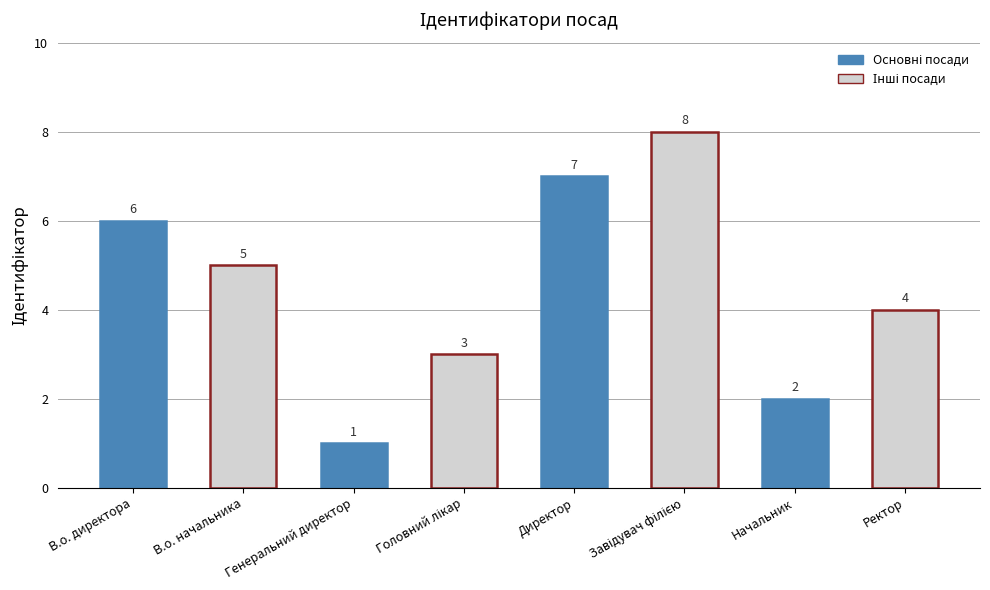

The chart shows a value of 1 at Генеральний директор. True or false?

True